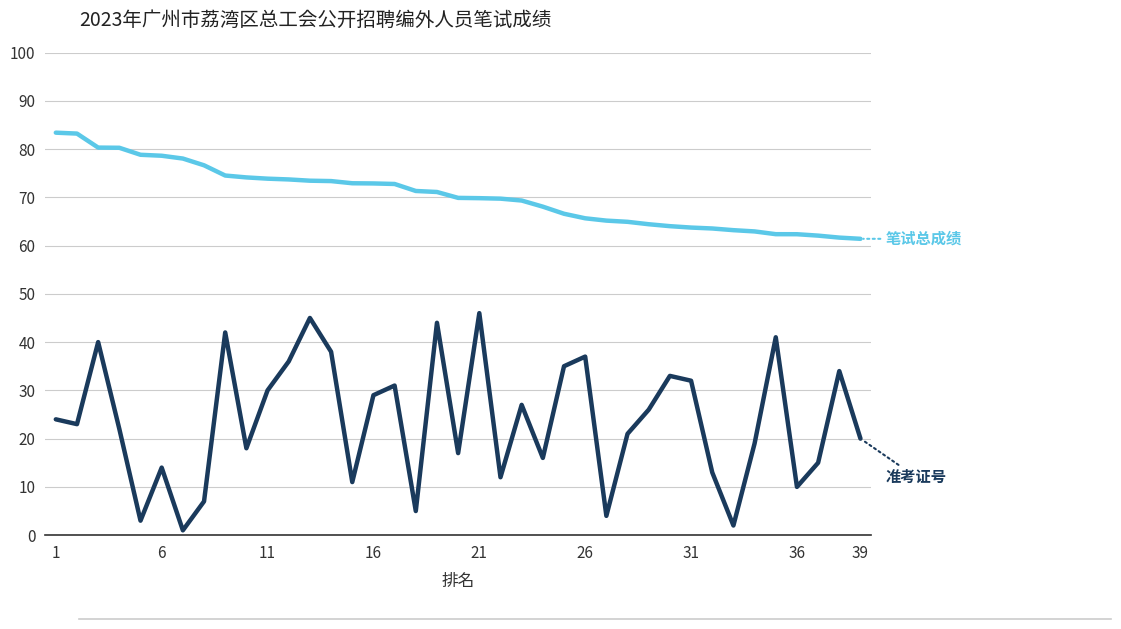

What is the maximum value shown in the chart?

83.4